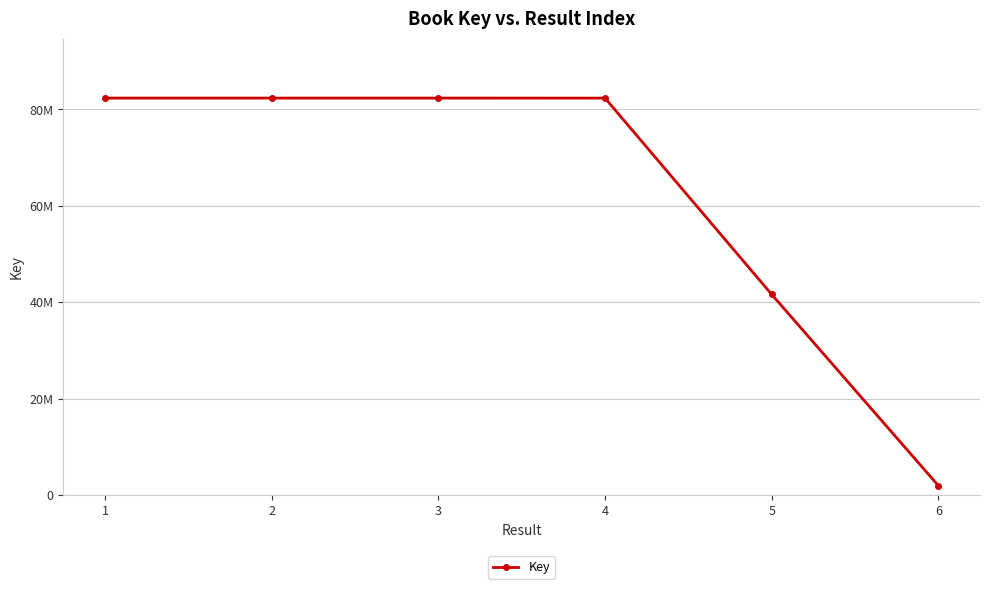

Does the chart have visible grid lines?

Yes